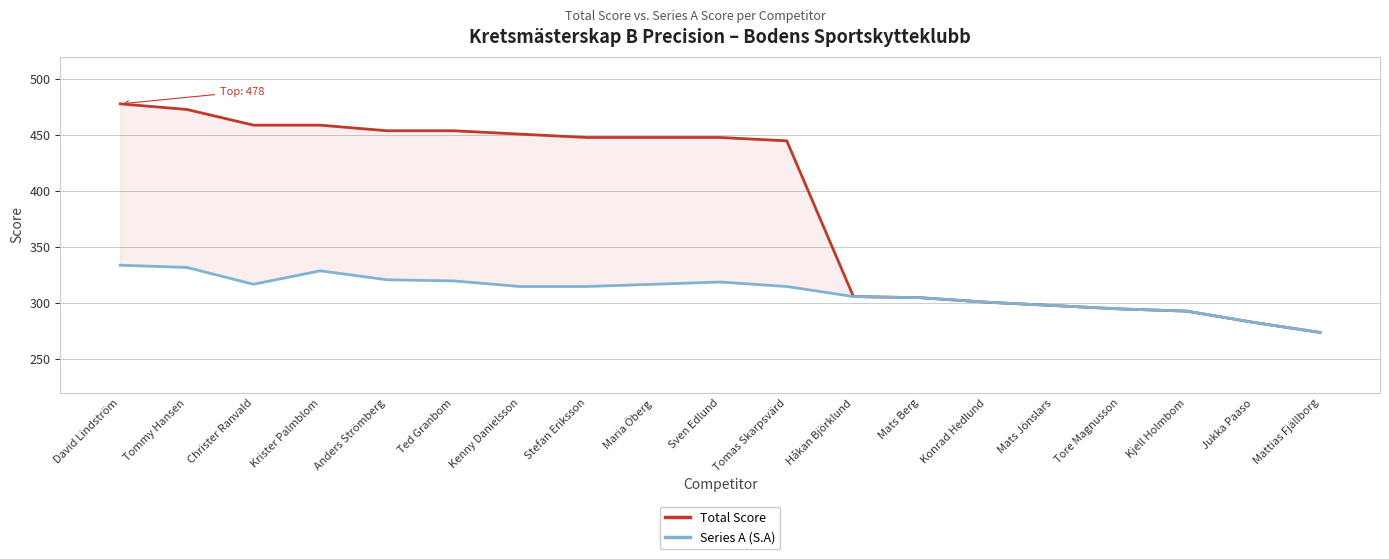

At Tommy Hansen, list the series in order from smallest to largest.

Series A (S.A), Total Score